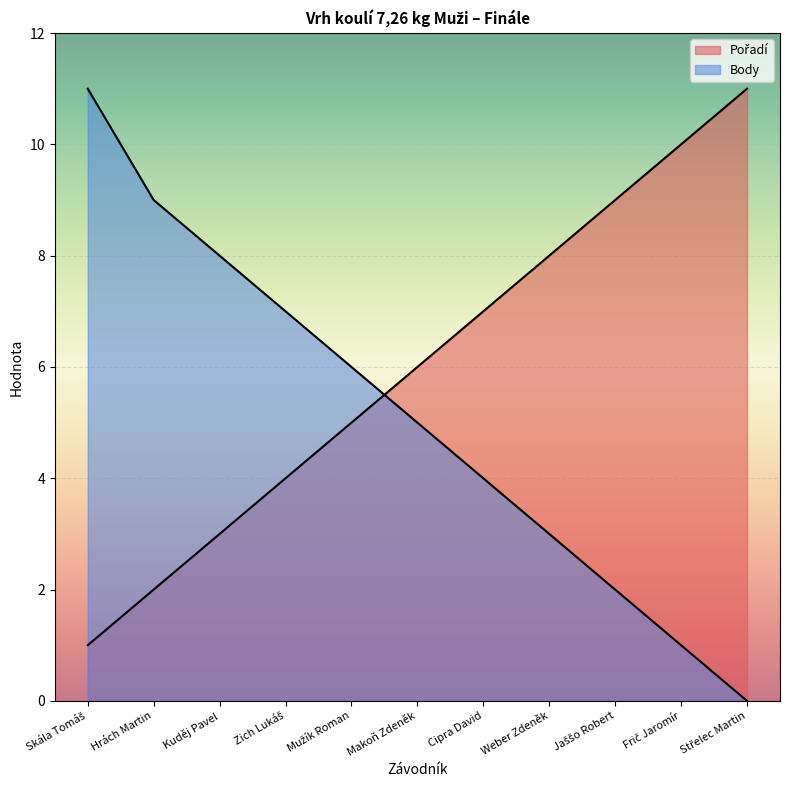

Where do Body and Pořadí first cross each other?

Mužík Roman and Makoň Zdeněk